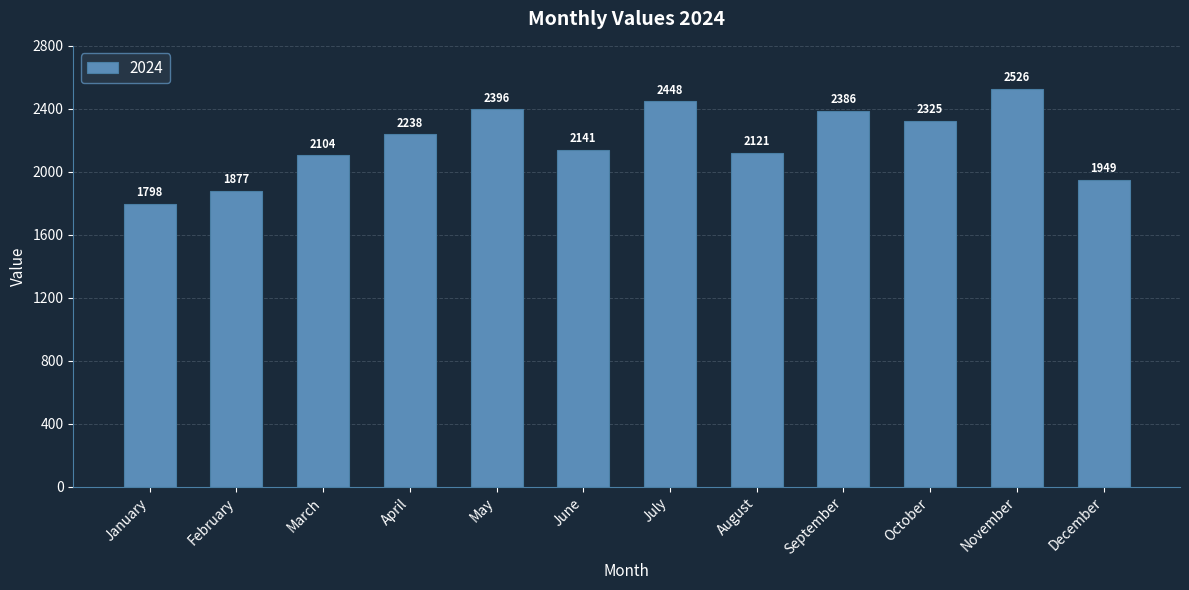

The value at August is 762. True or false?

False